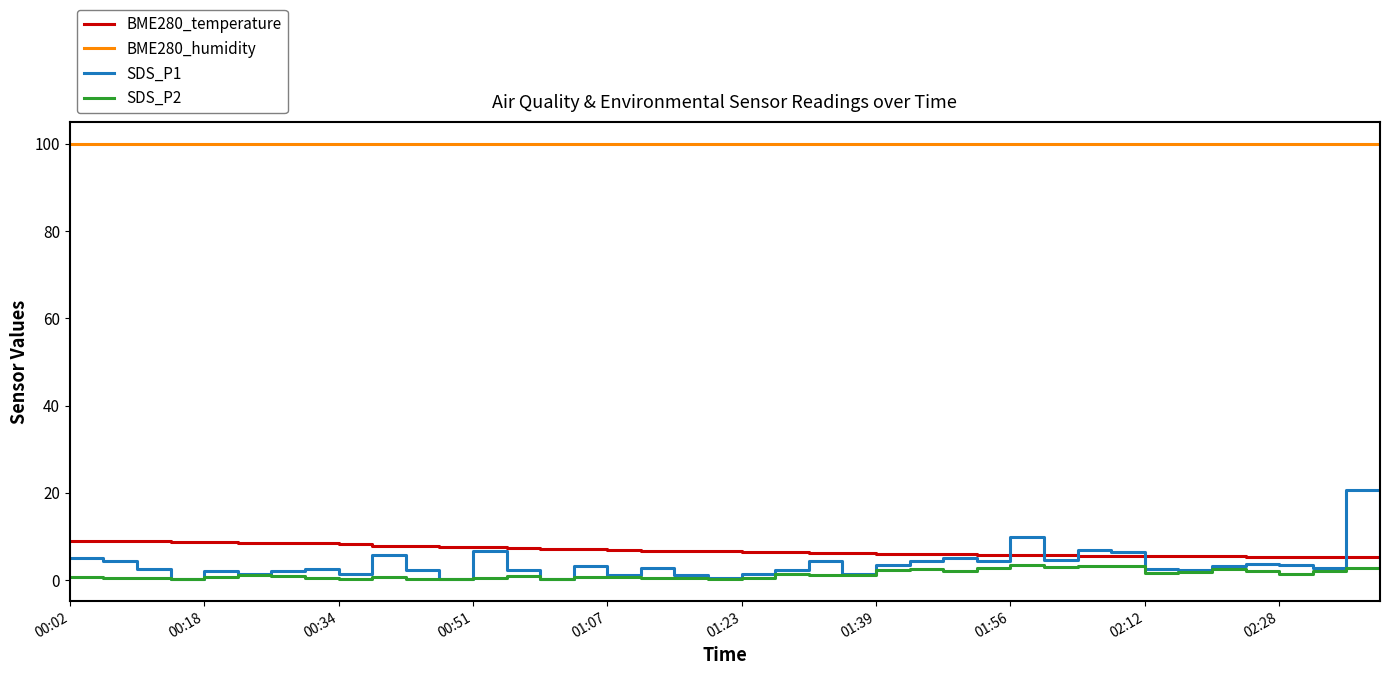

Which series has the largest total across all categories?

BME280_humidity